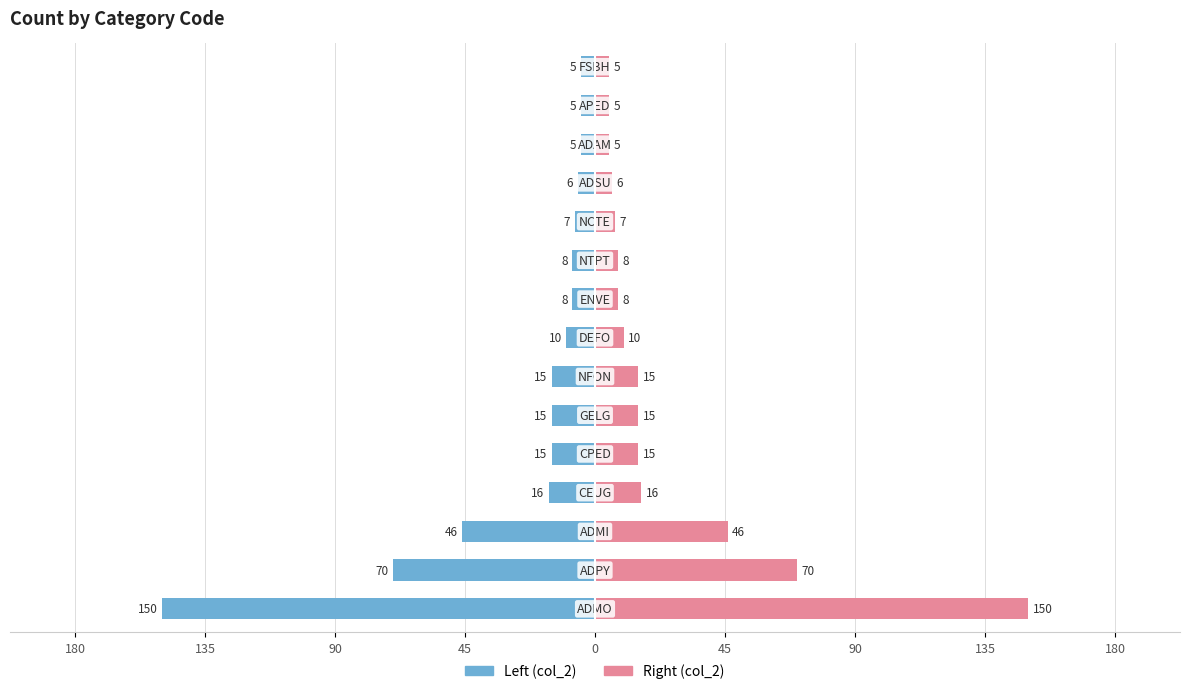

Which series changed the most between 45 and 12?

col_2 (left)